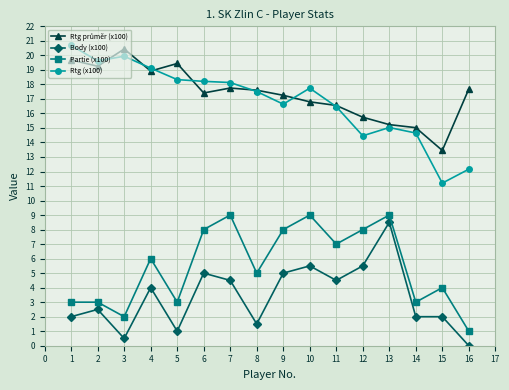

What is the value of the Partie (x100) point at the 6th from the left?

8.0